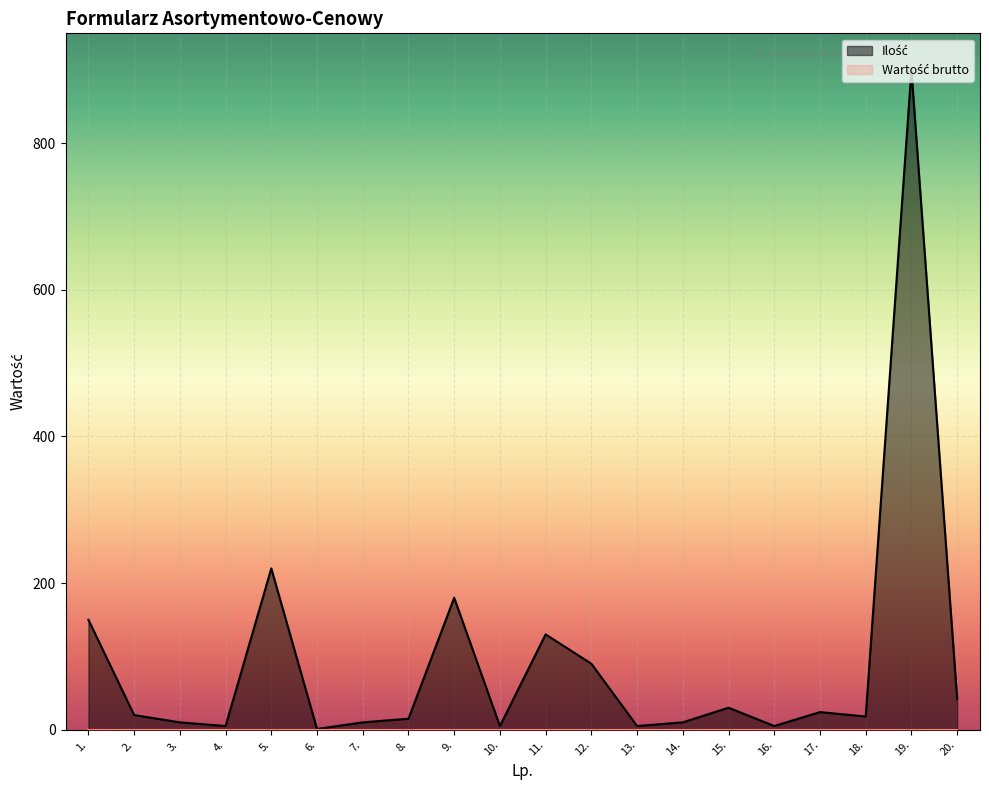

At which category is the sum across all series the highest?

19.